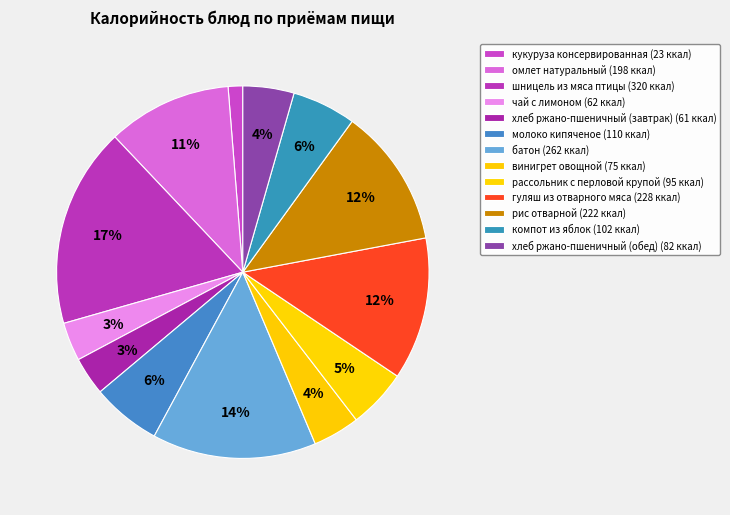

The рис отварной slice represents 23% of the pie. True or false?

False